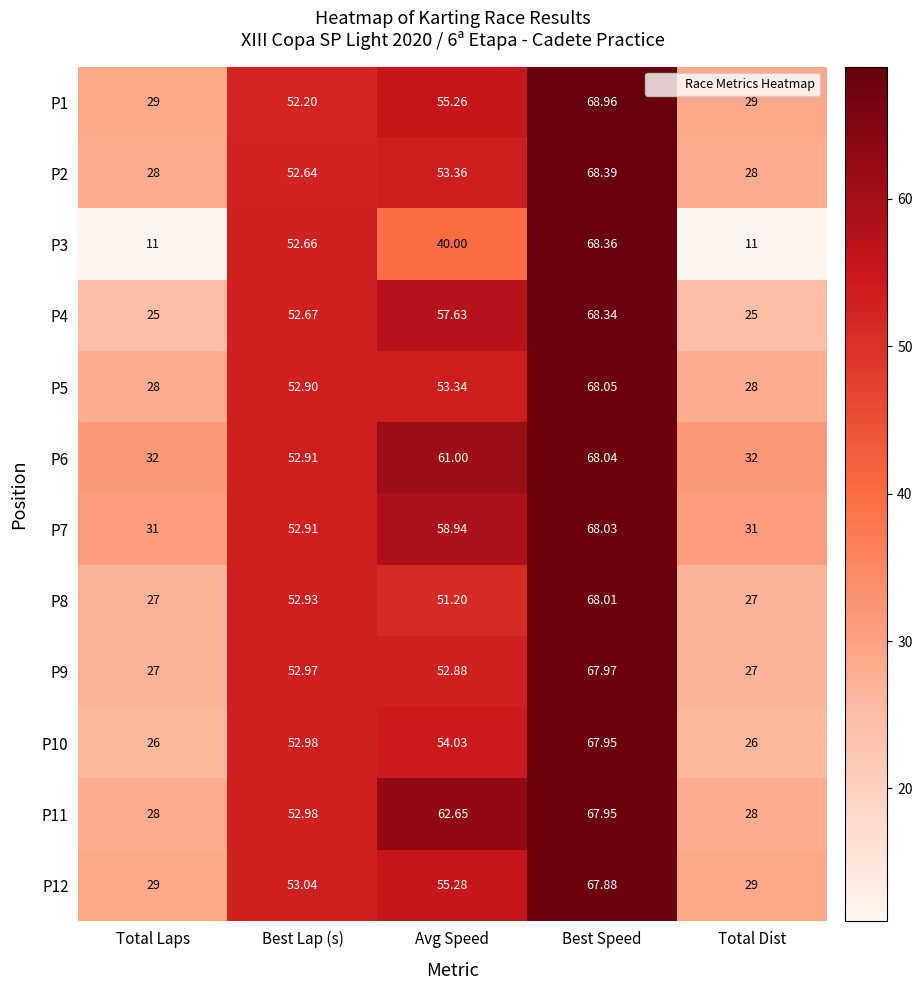

Where does the P3 series first go above 40?

Best Lap (s)